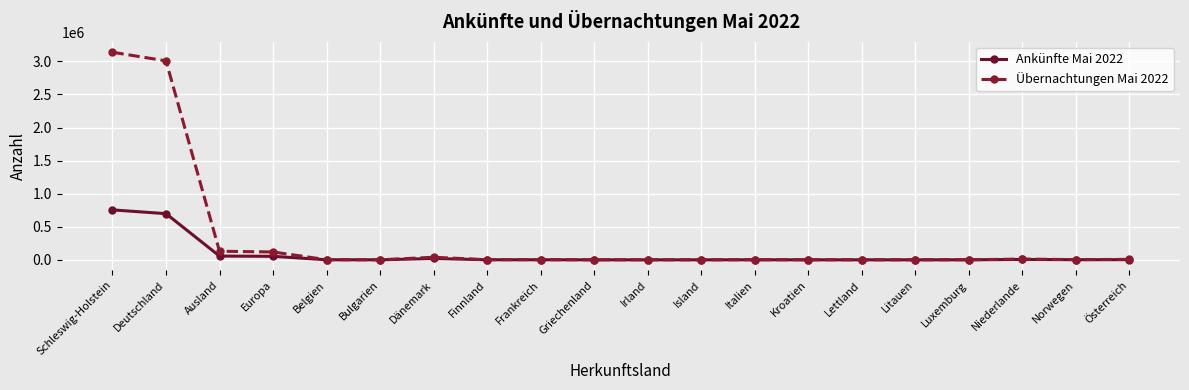

Is it true that Übernachtungen Mai 2022 equals 335 at Griechenland?

True